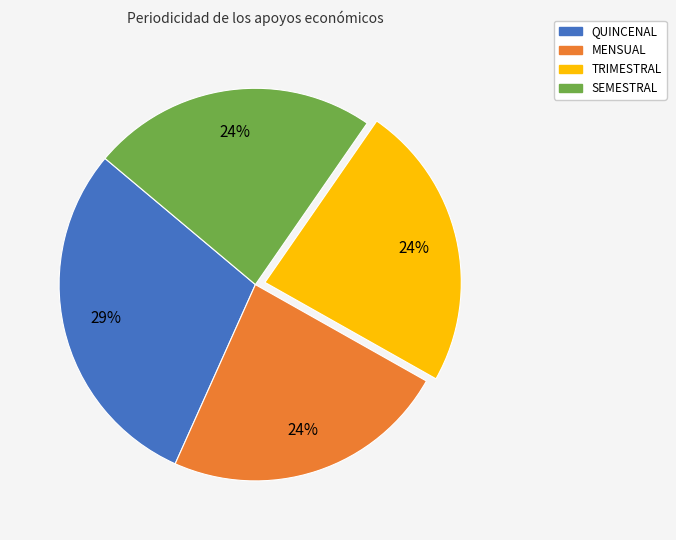

To the nearest percent, what is the average slice percentage?

25%